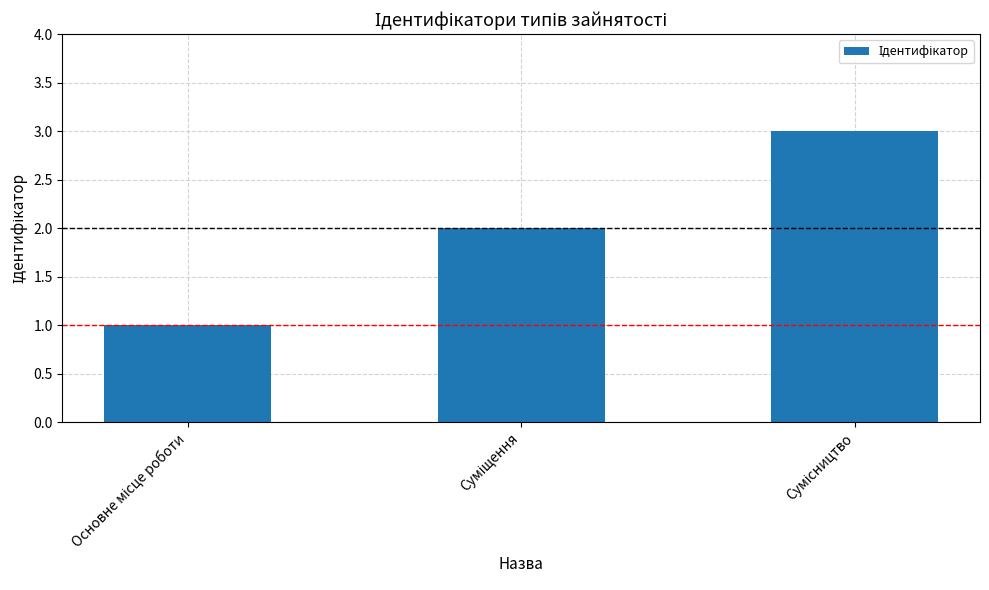

What is the greatest value displayed?

3